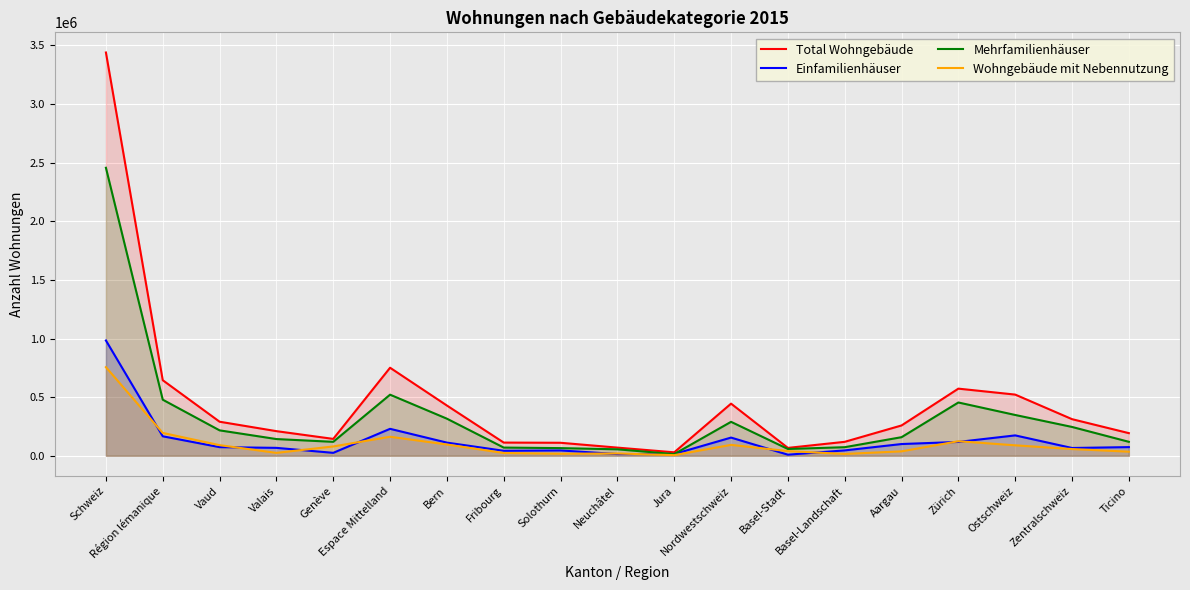

What is the sum of all Einfamilienhäuser values?

2517467